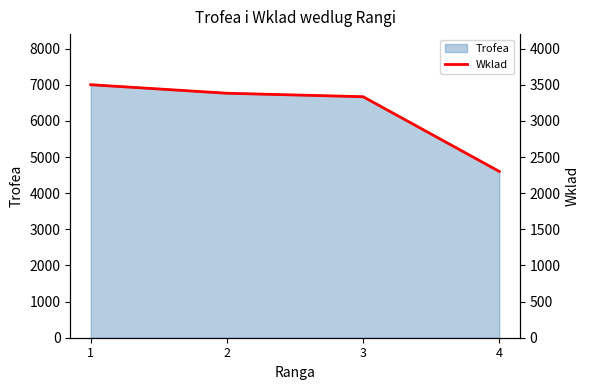

How many values are below 3382?

2